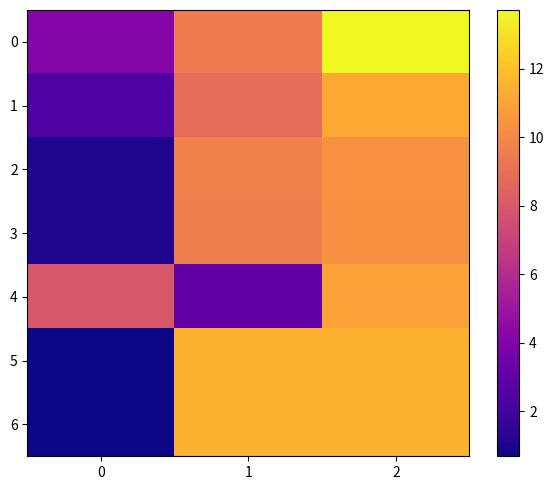

Which series changed the most between 0 and 2?

5